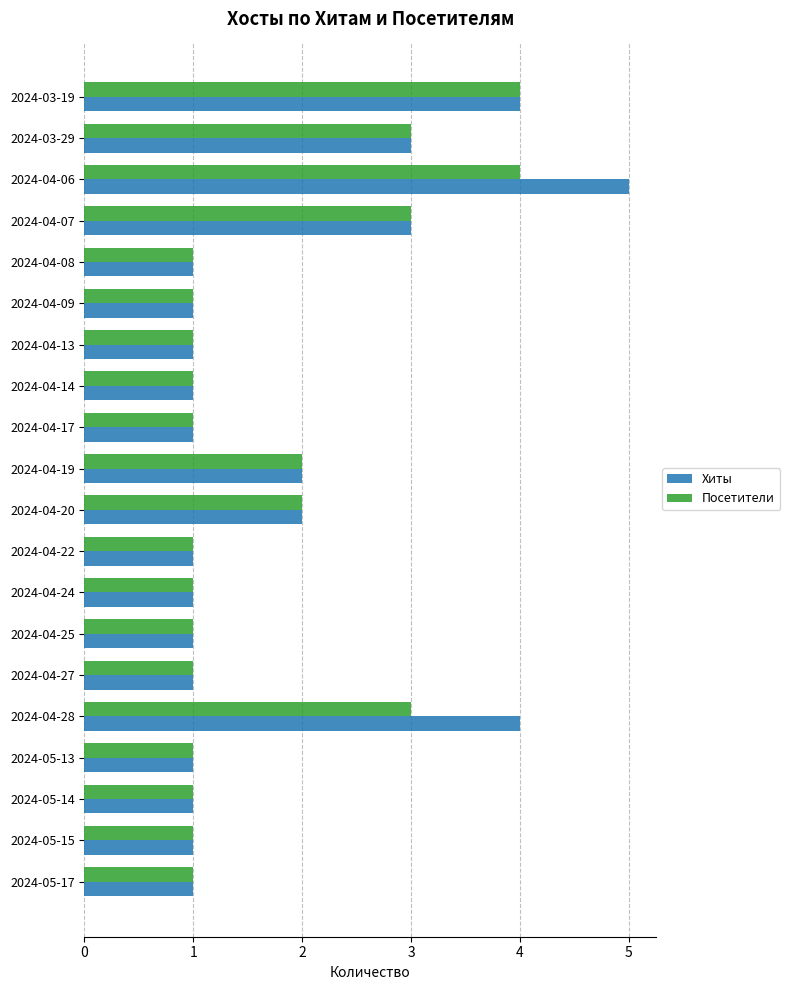

What is the difference between the maximum and second lowest values in the Посетители series?

3